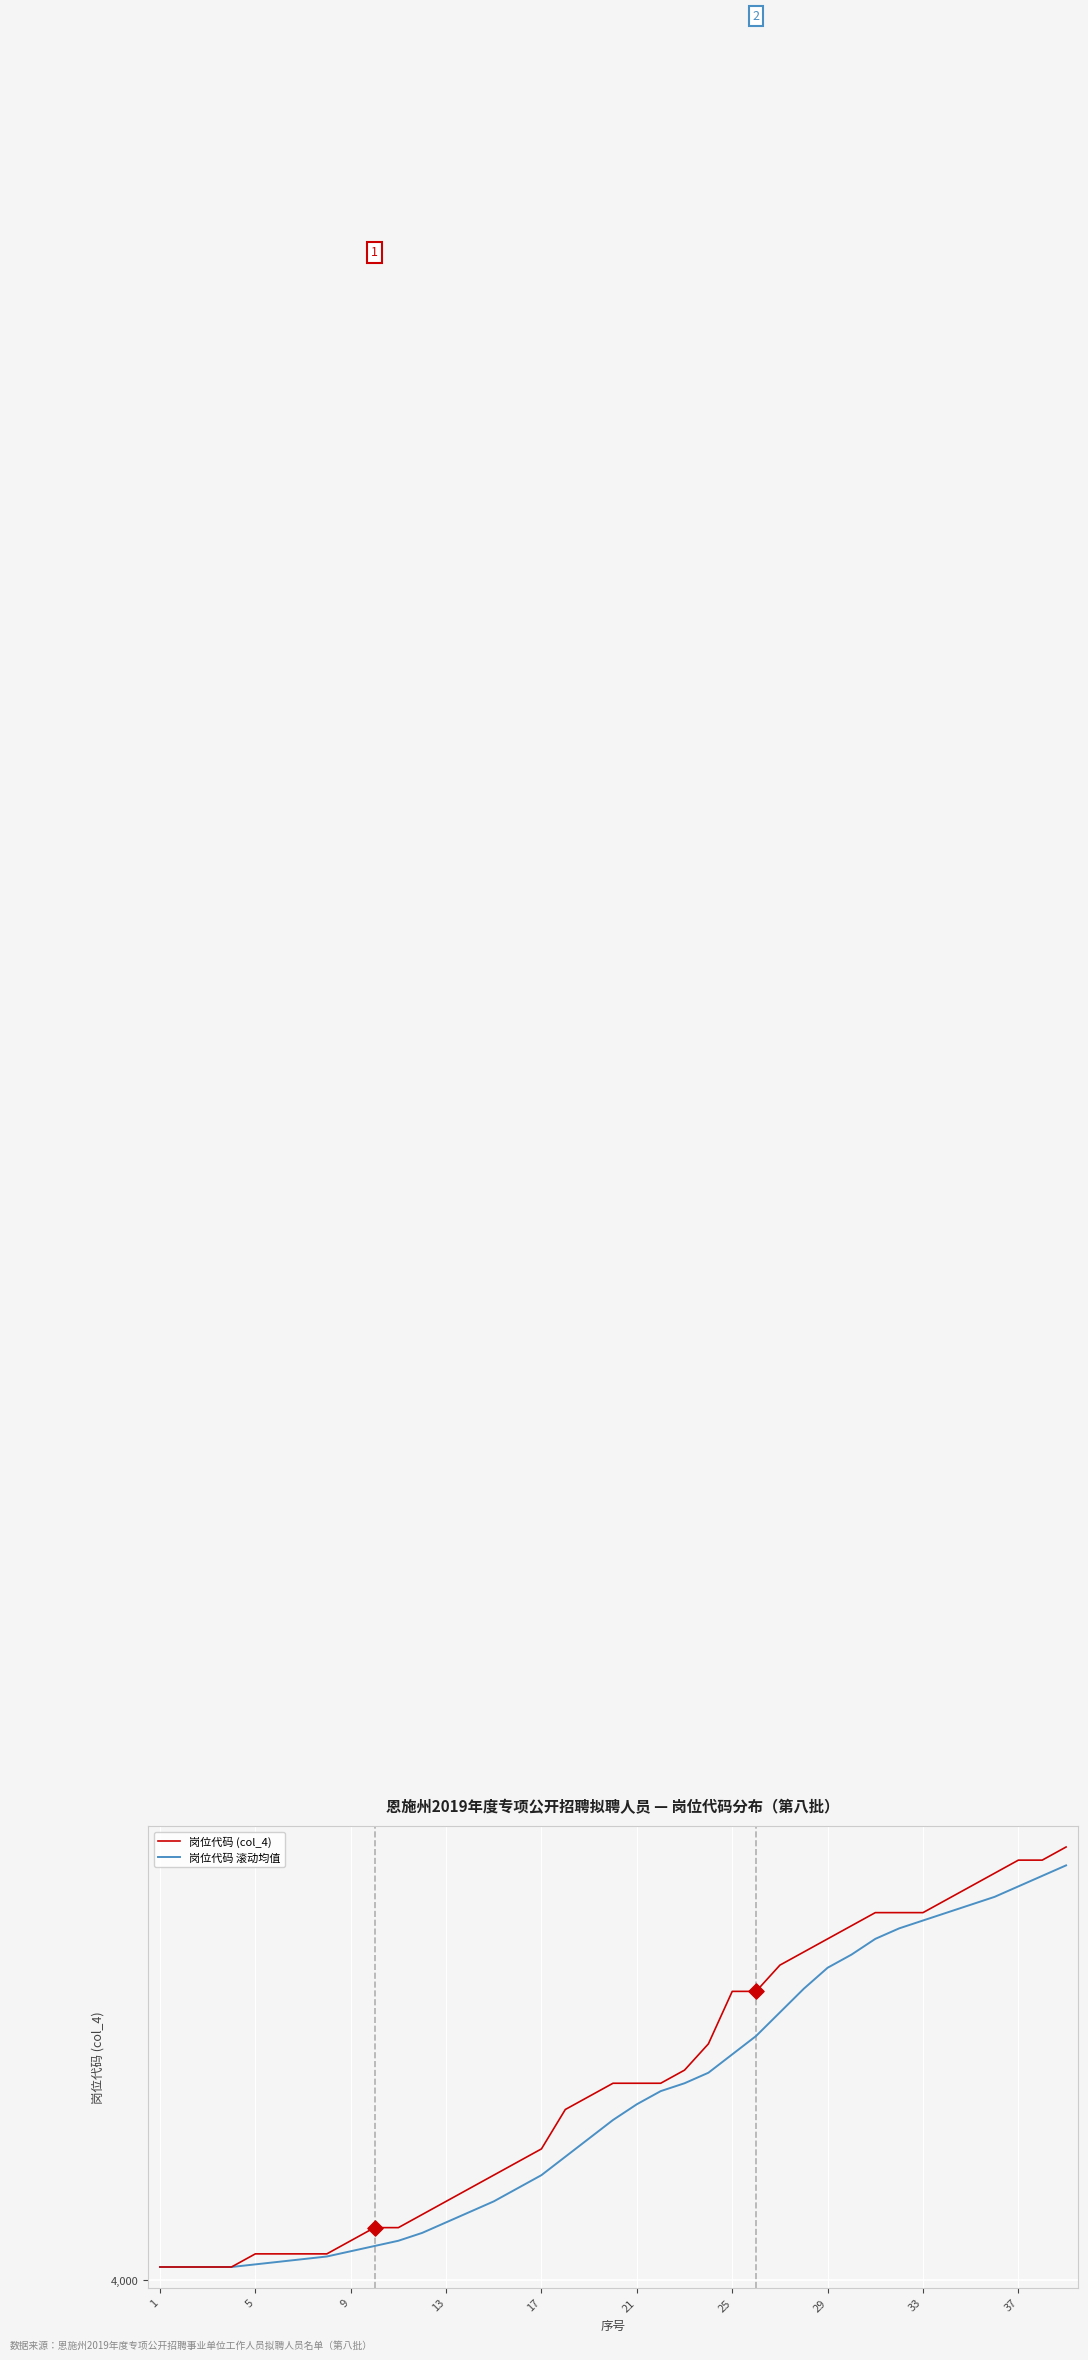

Is this an area chart (filled region under the line)?

No